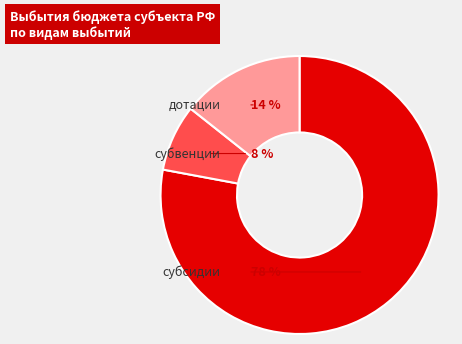

Between дотации and субсидии, which is larger?

субсидии